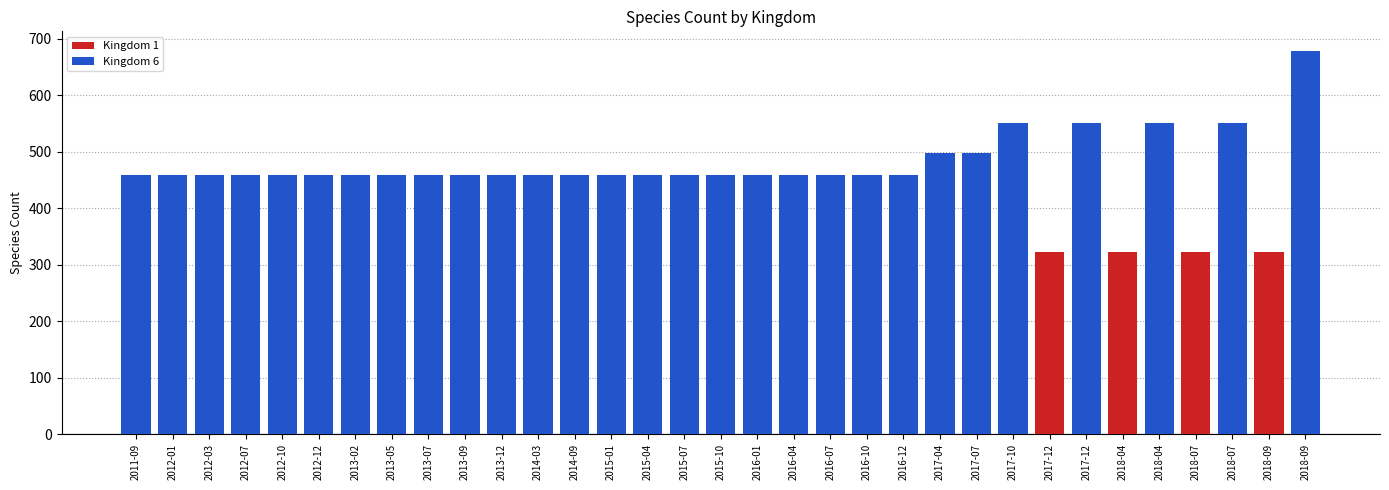

Is the value of Kingdom 1 at 2012-10 greater than the value of Kingdom 6 at 2016-01?

No